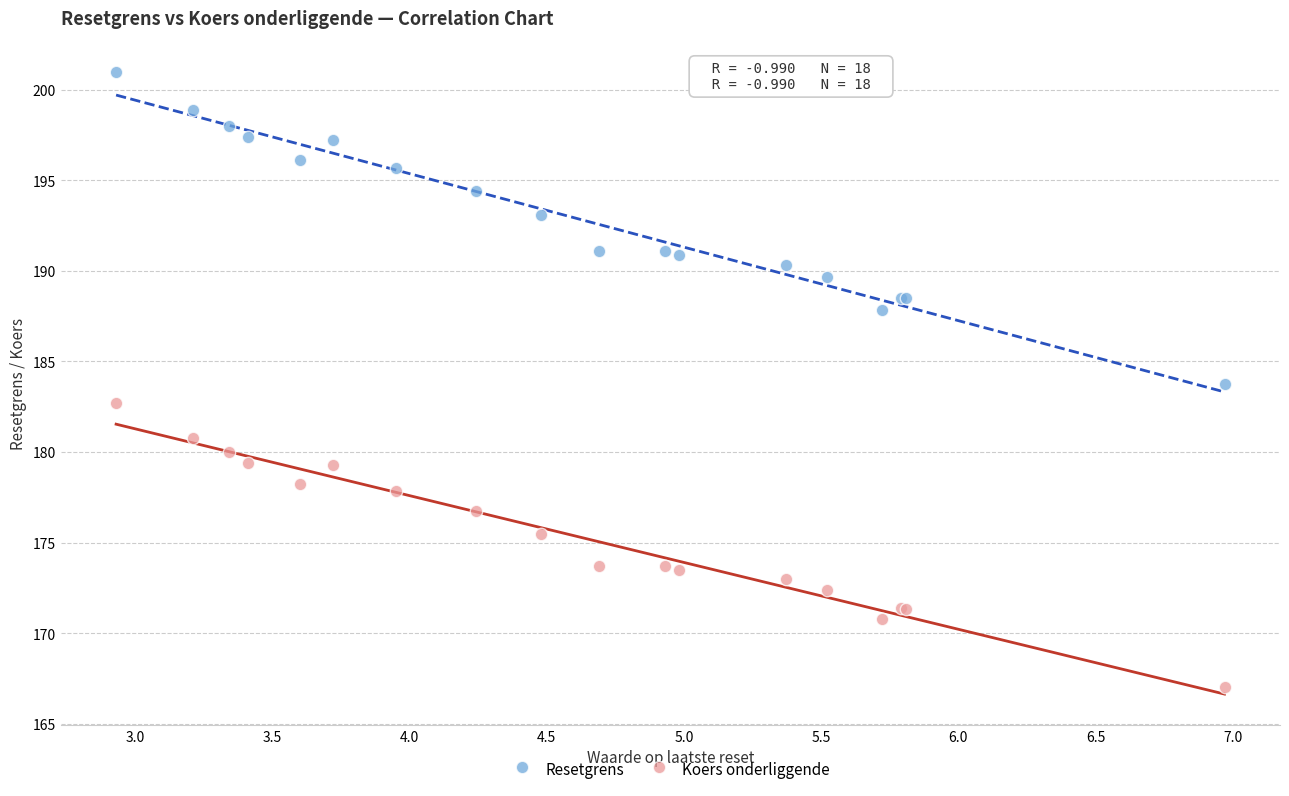

Which series reaches the minimum Y coordinate?

Koers onderliggende